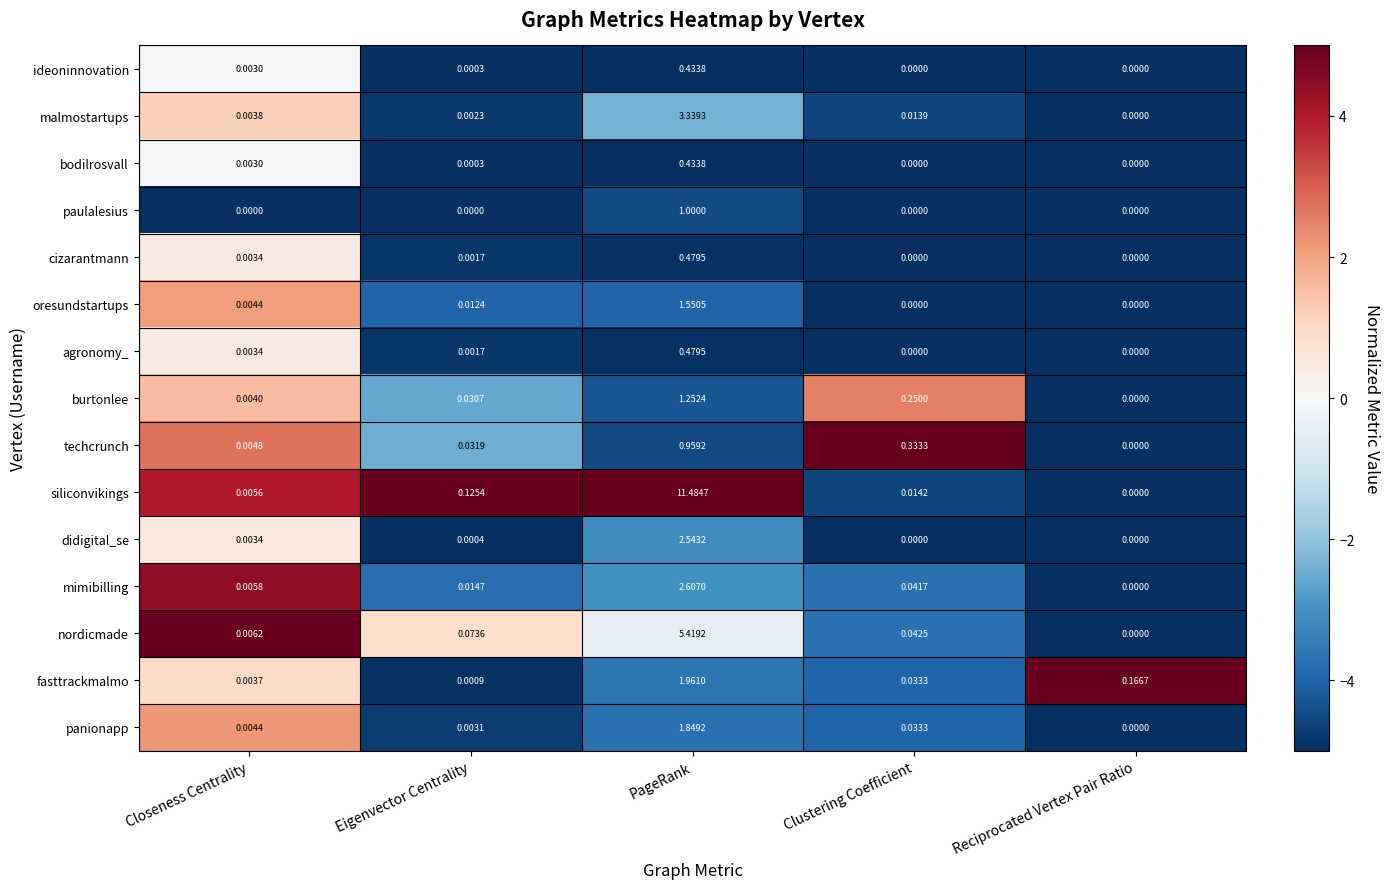

Which series has the widest spread of values?

siliconvikings